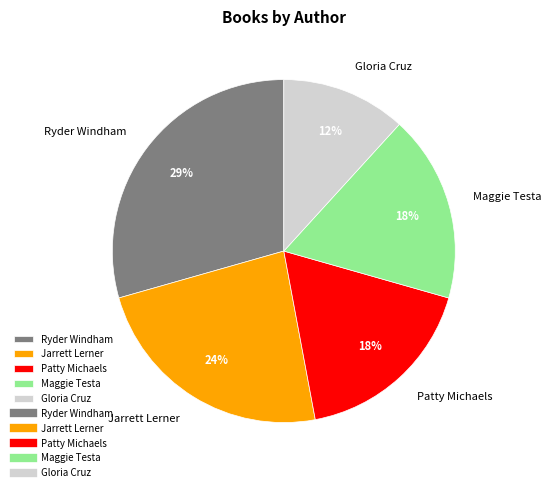

Is there any slice that represents more than half of the pie?

No